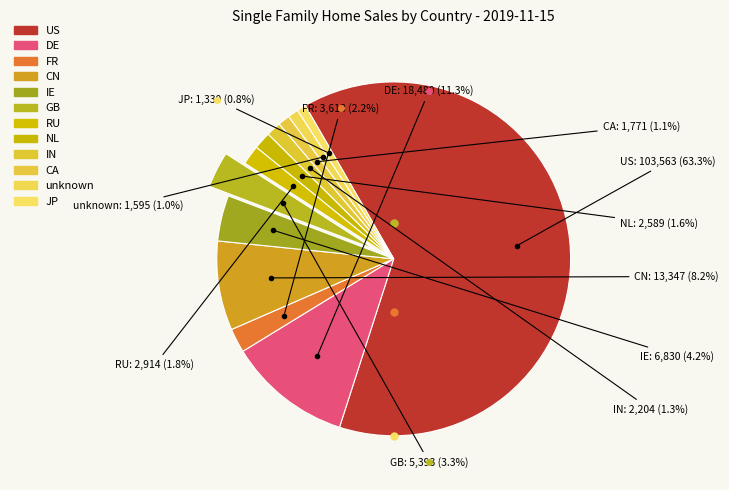

What percentage is the IN slice, to the nearest percent?

1%